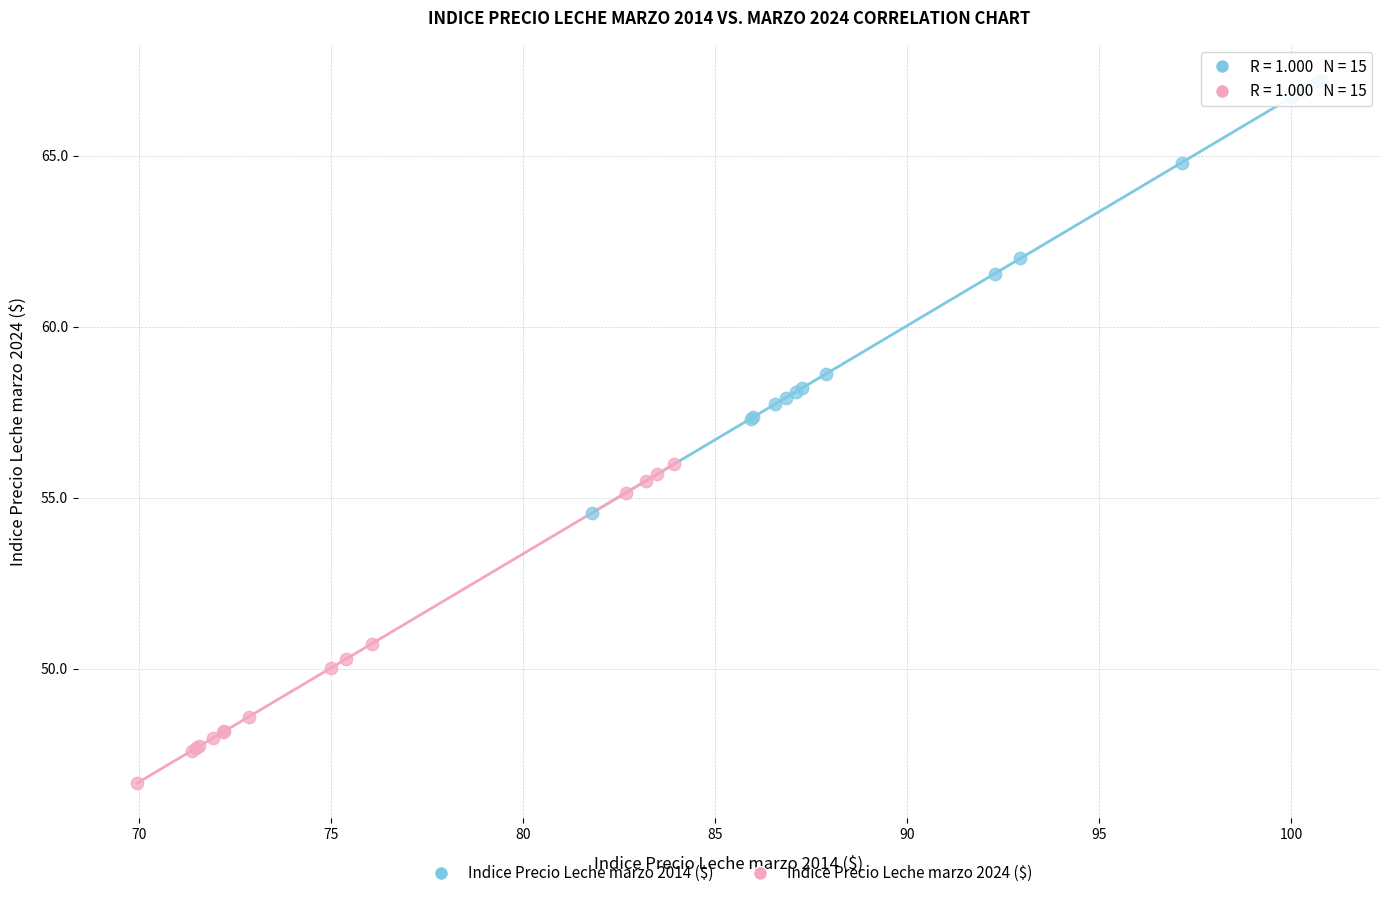

Which series reaches the maximum Y coordinate?

Indice Precio Leche marzo 2014 ($)